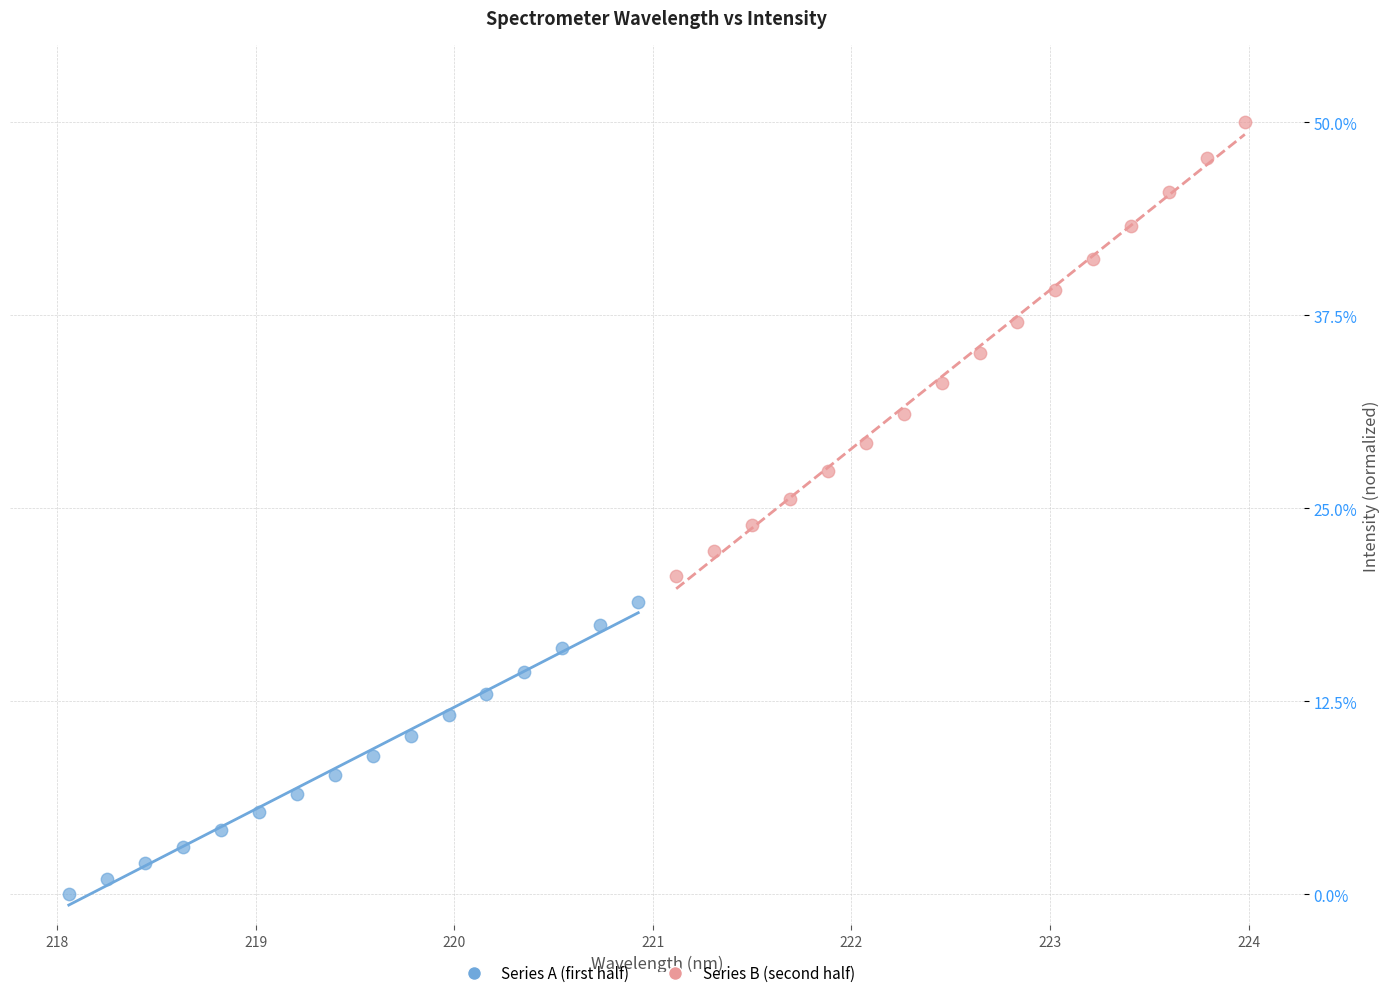

Which series has the largest Y range (max minus min)?

Series B (second half)